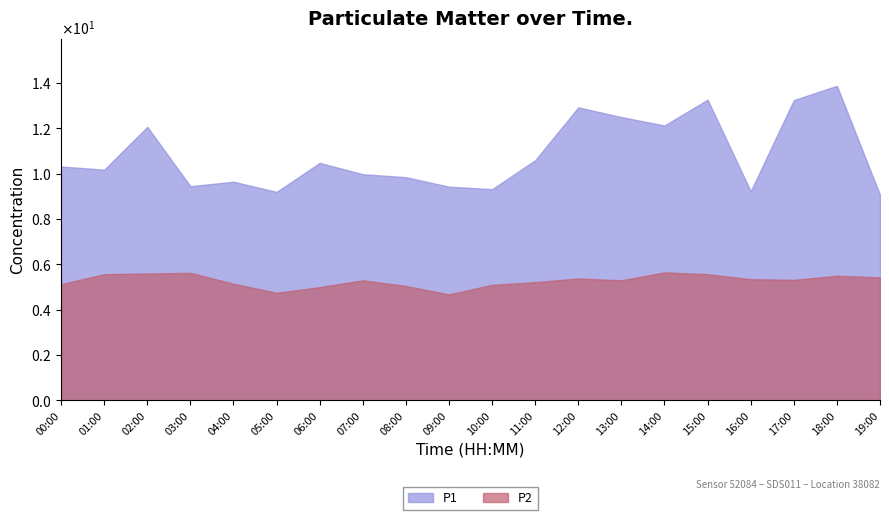

Is it true that P2 equals 5.1 at 10:00?

True